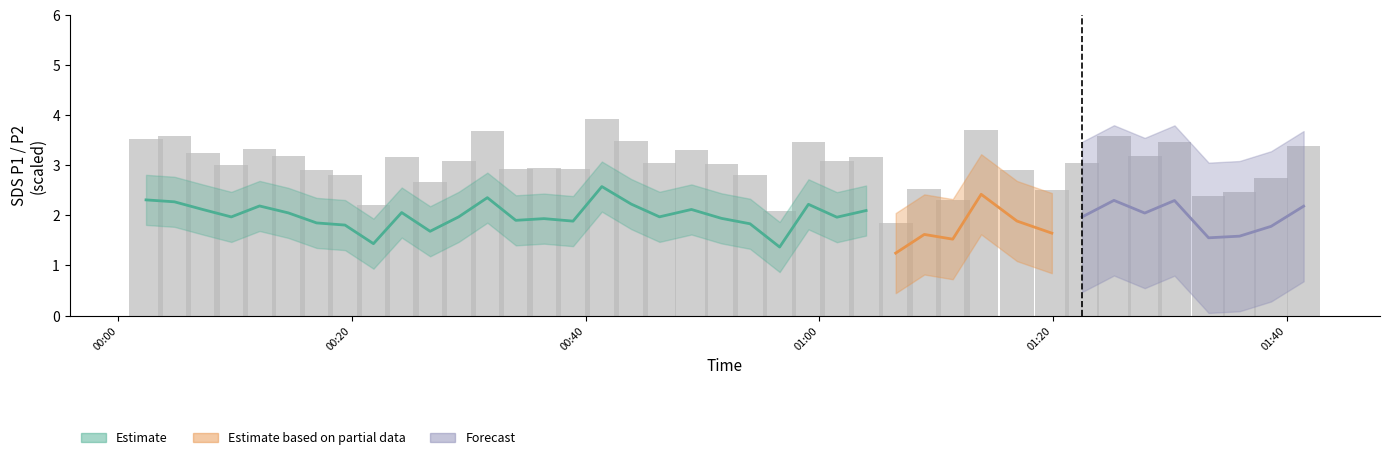

What is the sum of all values?

120.7